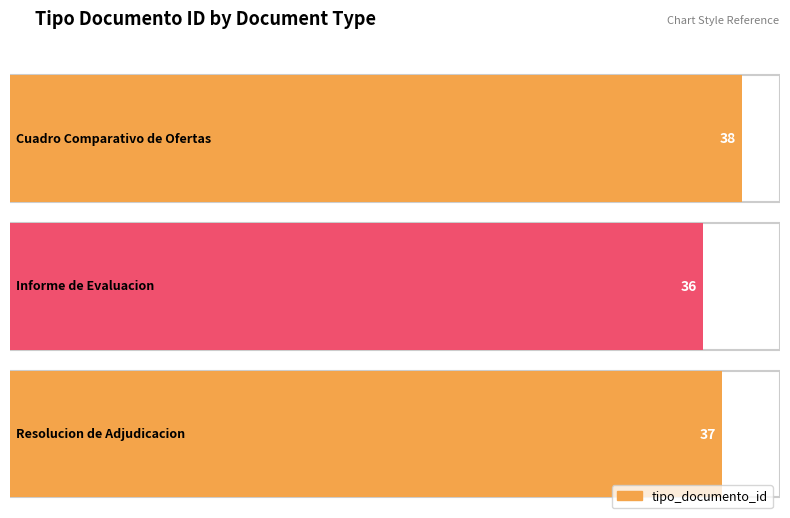

List the labels in order of value, smallest first.

Informe de Evaluacion, Resolucion de Adjudicacion, Cuadro Comparativo de Ofertas